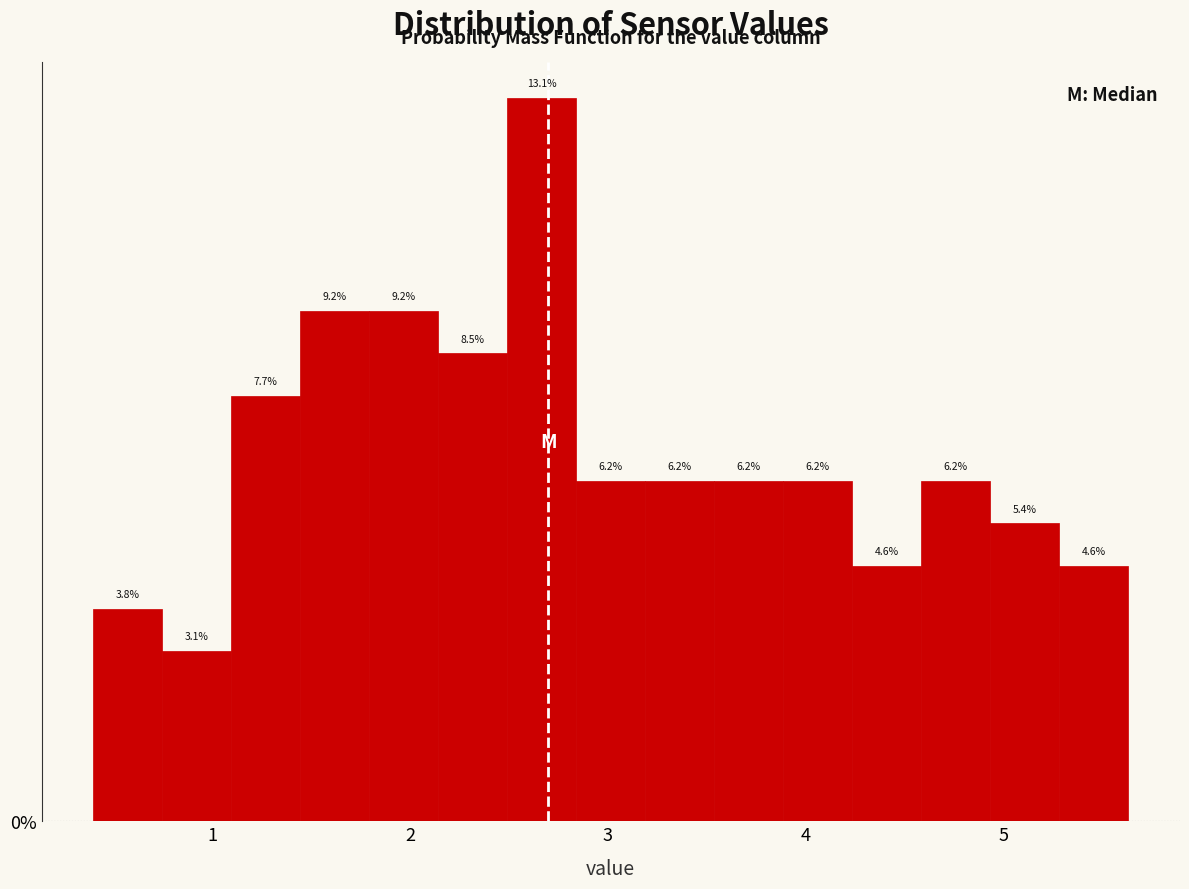

Read against the x-axis, roughly where is the centre of the tallest bar?

2.7